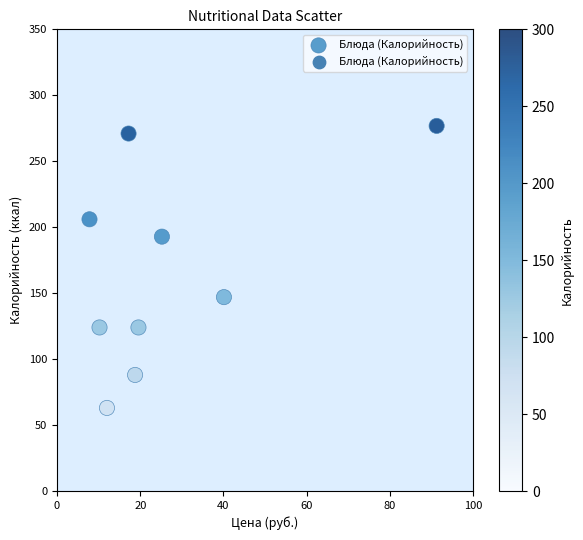

What is the range of Y values (max minus min)?

213.8